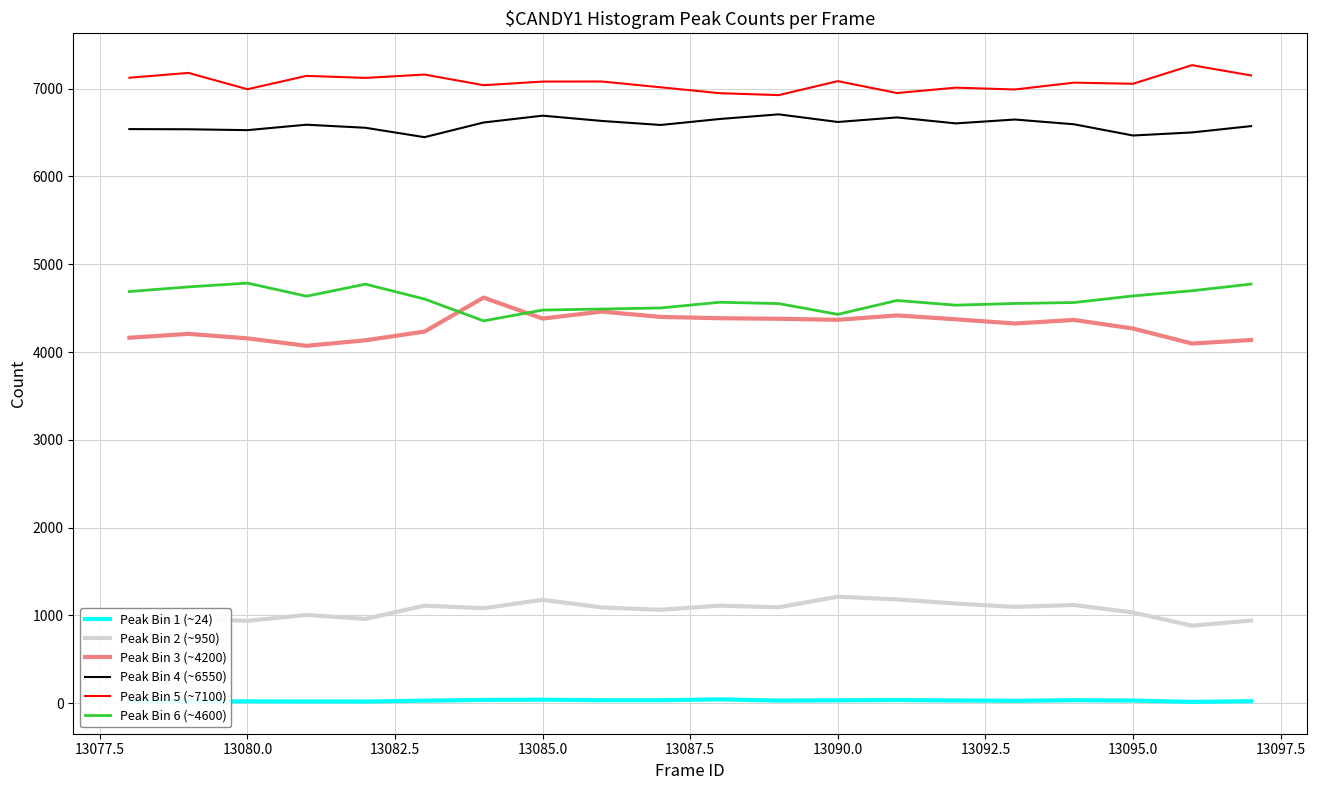

True or false: Peak Bin 2 (~950) and Peak Bin 5 (~7100) intersect in this chart.

False